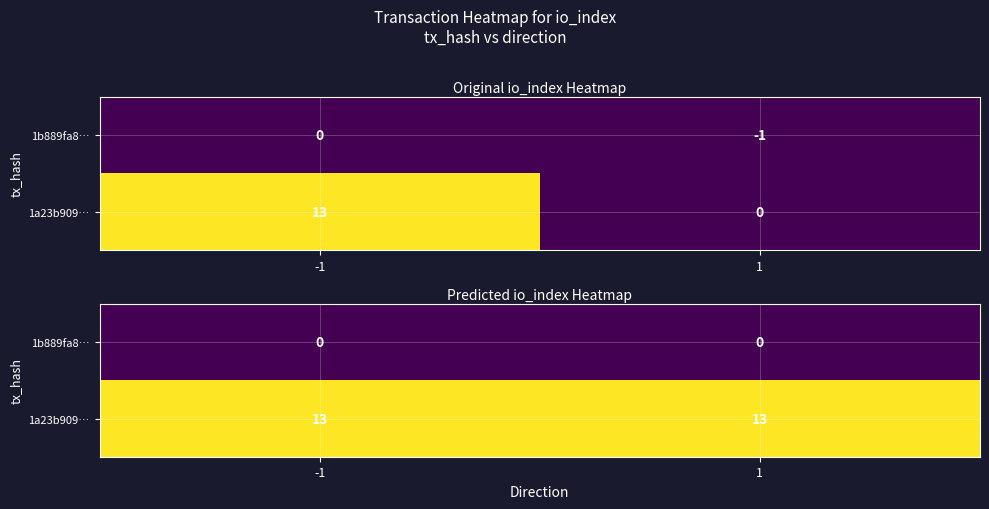

Which series has the largest total across all categories?

1a23b909…